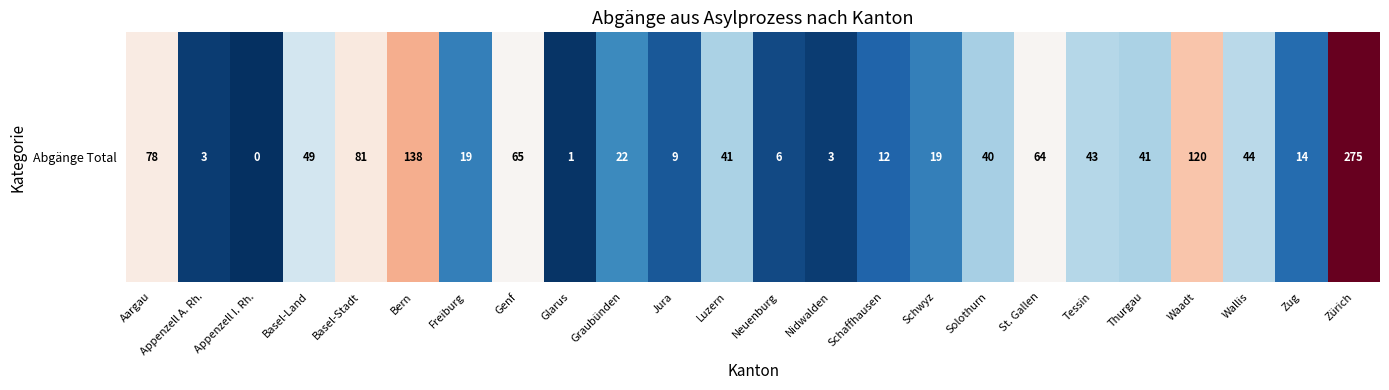

What is the sum of the values at Schwyz and Glarus?

20